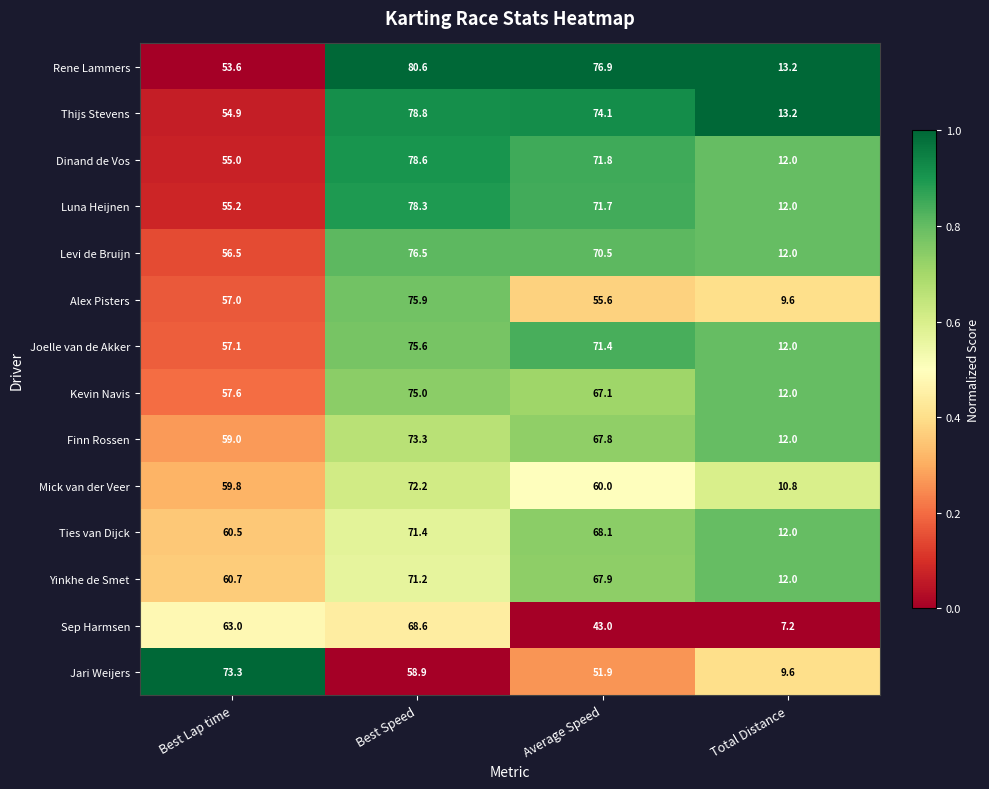

At which label does Thijs Stevens first exceed 74?

Best Speed